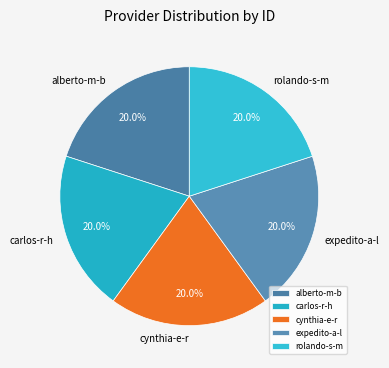

Combined, do expedito-a-l and alberto-m-b account for over 50%?

No